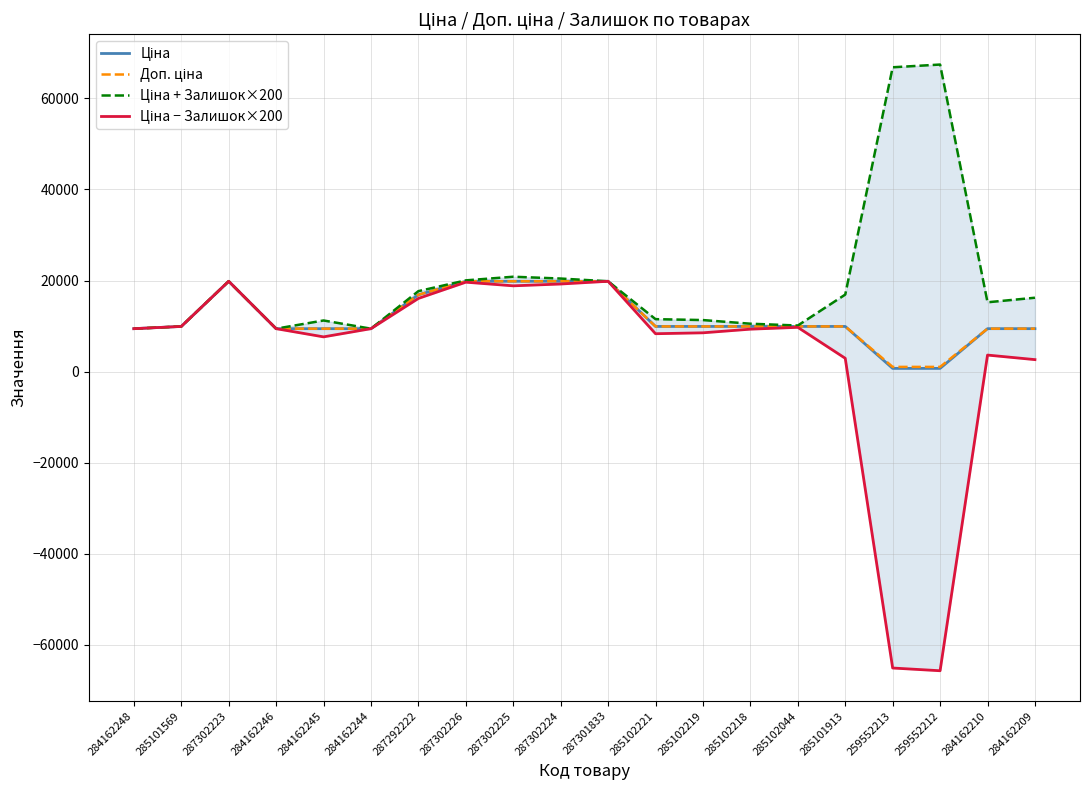

Reading right to left, list all the values displayed in this chart.

Ціна: 284162209=9416.9	284162210=9416.9	259552212=689.1	259552213=689.1	285101913=9908.5	285102044=9908.5	285102218=9908.5	285102219=9908.5	285102221=9908.5	287301833=19831.1	287302224=19831.1	287302225=19831.1	287302226=19831.1	287292222=16863.2	284162244=9416.9	284162245=9416.9	284162246=9416.9	287302223=19831.1	285101569=9908.5	284162248=9416.9
Доп. ціна: 284162209=9416.9	284162210=9416.9	259552212=1017.8	259552213=1017.8	285101913=9908.5	285102044=9908.5	285102218=9908.5	285102219=9908.5	285102221=9908.5	287301833=19831.1	287302224=19831.1	287302225=19831.1	287302226=19831.1	287292222=16863.2	284162244=9416.9	284162245=9416.9	284162246=9416.9	287302223=19831.1	285101569=9908.5	284162248=9416.9
Ціна + Залишок×200: 284162209=16216.9	284162210=15216.9	259552212=67453.4	259552213=66853.4	285101913=16908.5	285102044=10108.5	285102218=10508.5	285102219=11308.5	285102221=11508.5	287301833=19831.1	287302224=20431.1	287302225=20831.1	287302226=20031.1	287292222=17663.2	284162244=9416.9	284162245=11216.9	284162246=9416.9	287302223=19831.1	285101569=9908.5	284162248=9416.9
Ціна − Залишок×200: 284162209=2616.9	284162210=3616.9	259552212=-65746.6	259552213=-65146.6	285101913=2908.5	285102044=9708.5	285102218=9308.5	285102219=8508.5	285102221=8308.5	287301833=19831.1	287302224=19231.1	287302225=18831.1	287302226=19631.1	287292222=16063.2	284162244=9416.9	284162245=7616.9	284162246=9416.9	287302223=19831.1	285101569=9908.5	284162248=9416.9